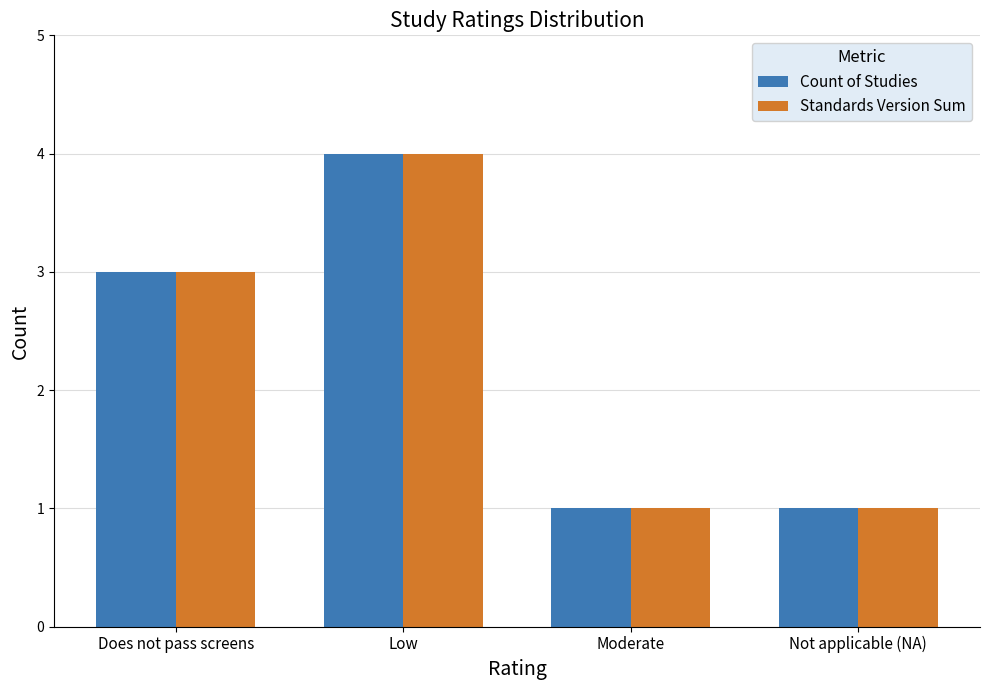

What is the sum of the Count of Studies values at Moderate and Low?

5